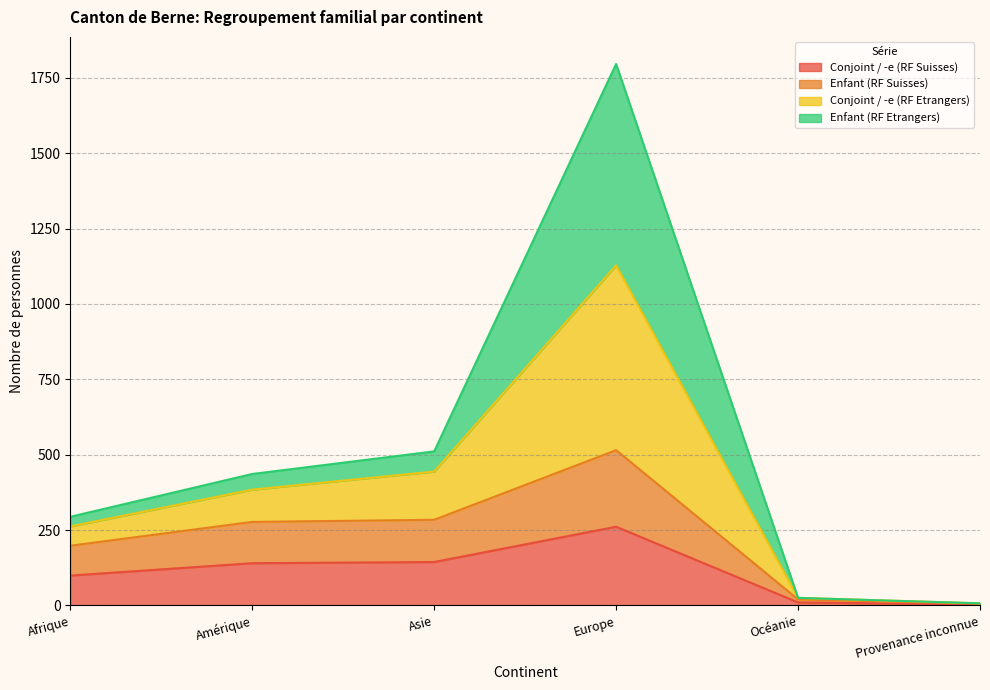

True or false: Enfant (RF Suisses) has more than 0 points higher than both neighbors.

True